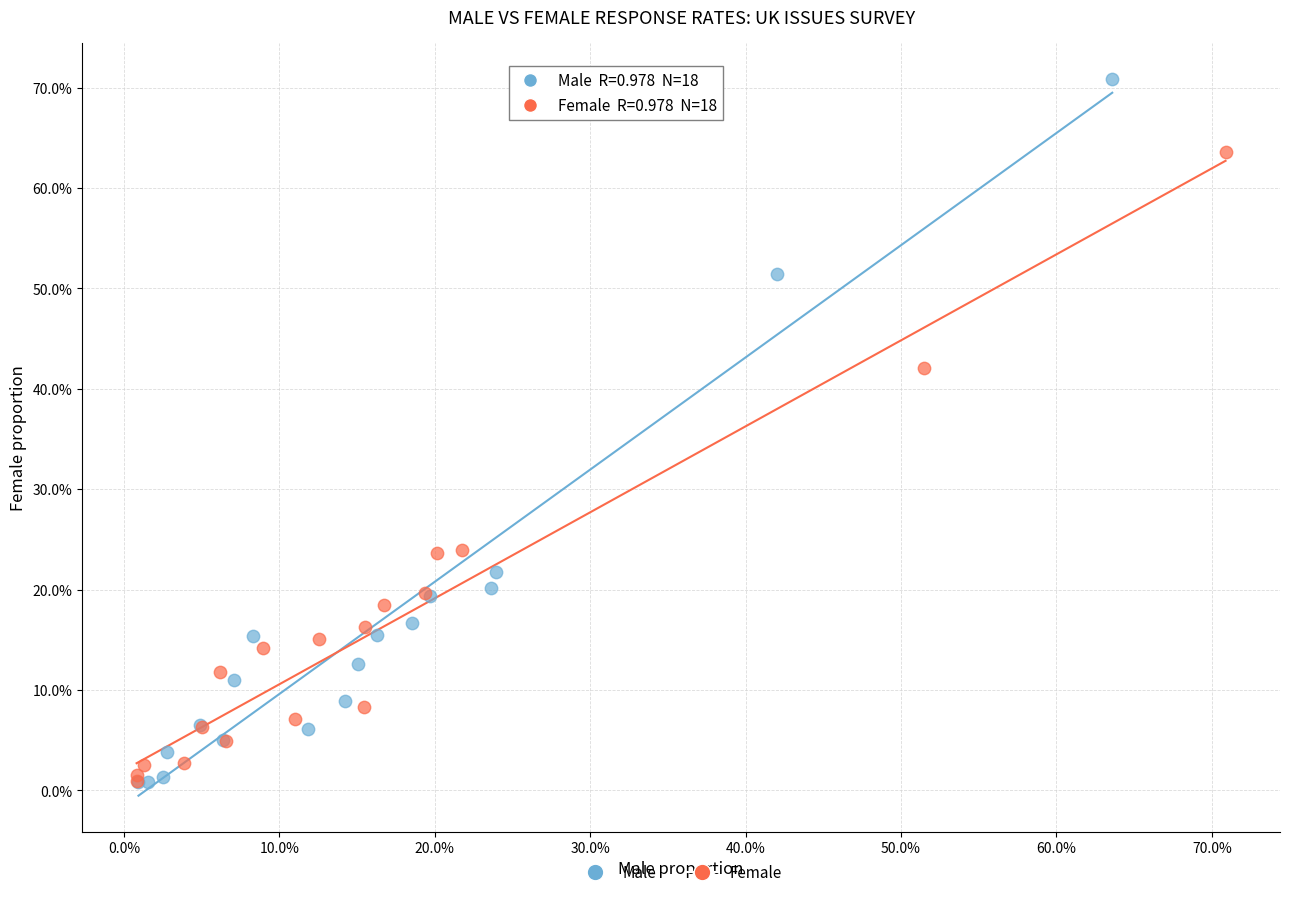

Which series reaches the maximum Y coordinate?

Male